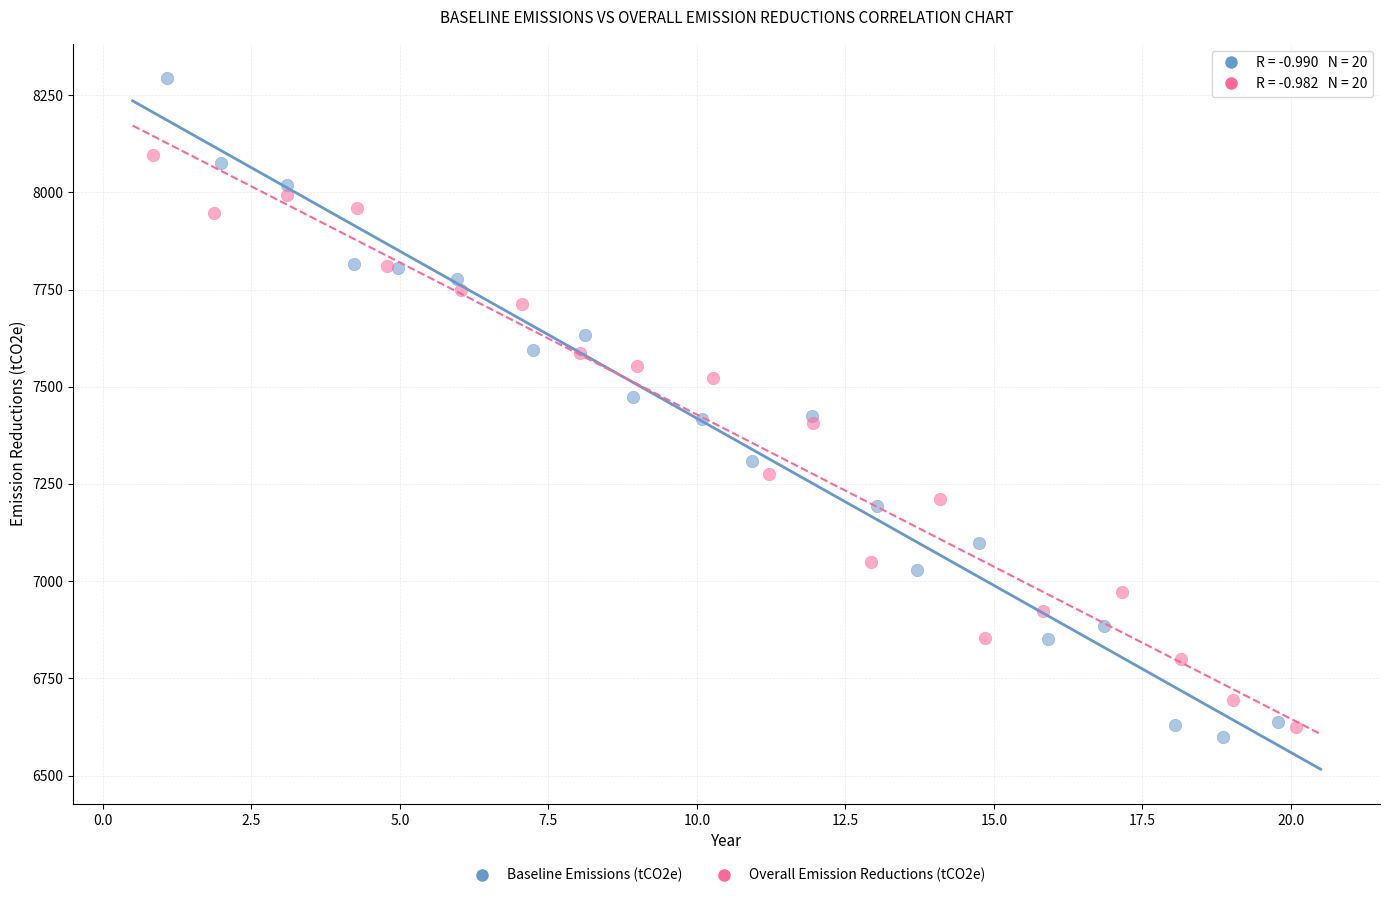

Which series has the widest spread of Y values?

Baseline Emissions (tCO2e)